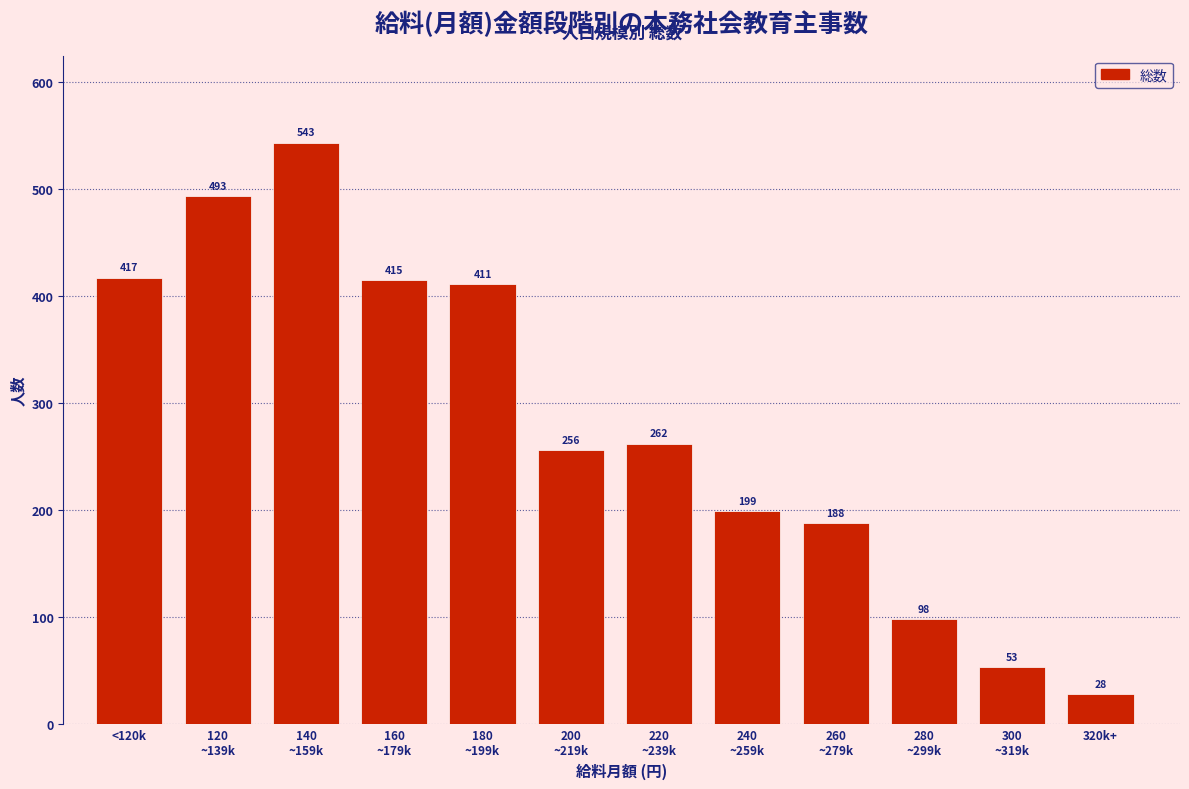

Reading right to left, extract all data points from this chart.

28	53	98	188	199	262	256	411	415	543	493	417